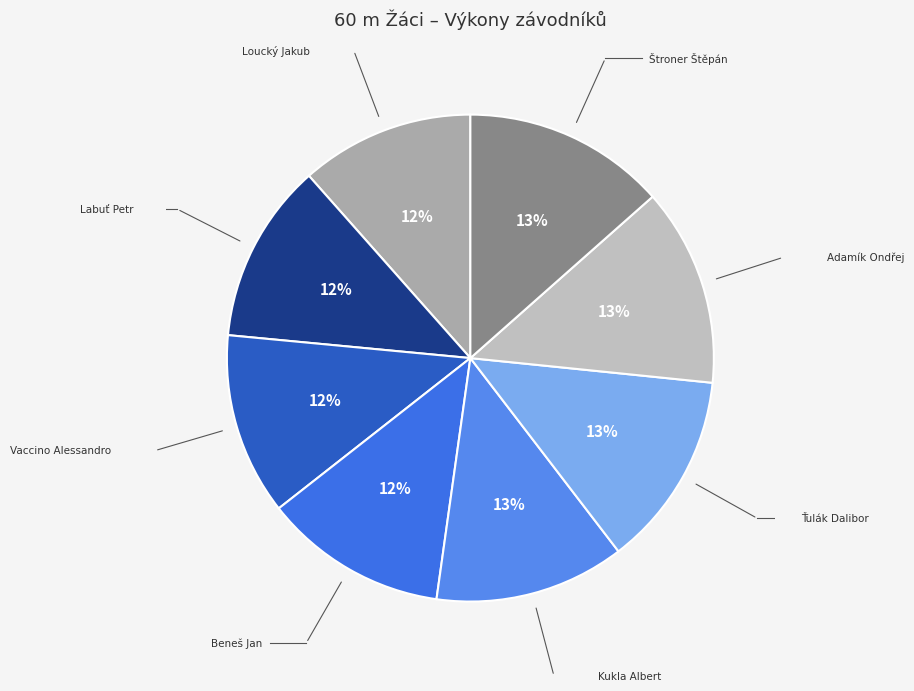

Count the number of slices in the pie.

8